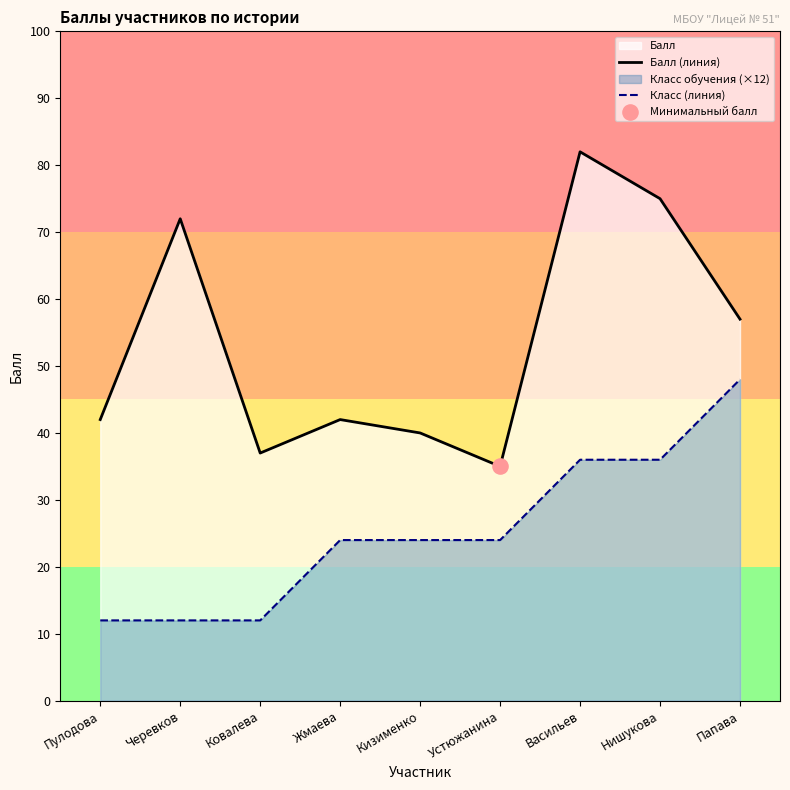

Which series has the largest Y range (max minus min)?

Балл (линия)